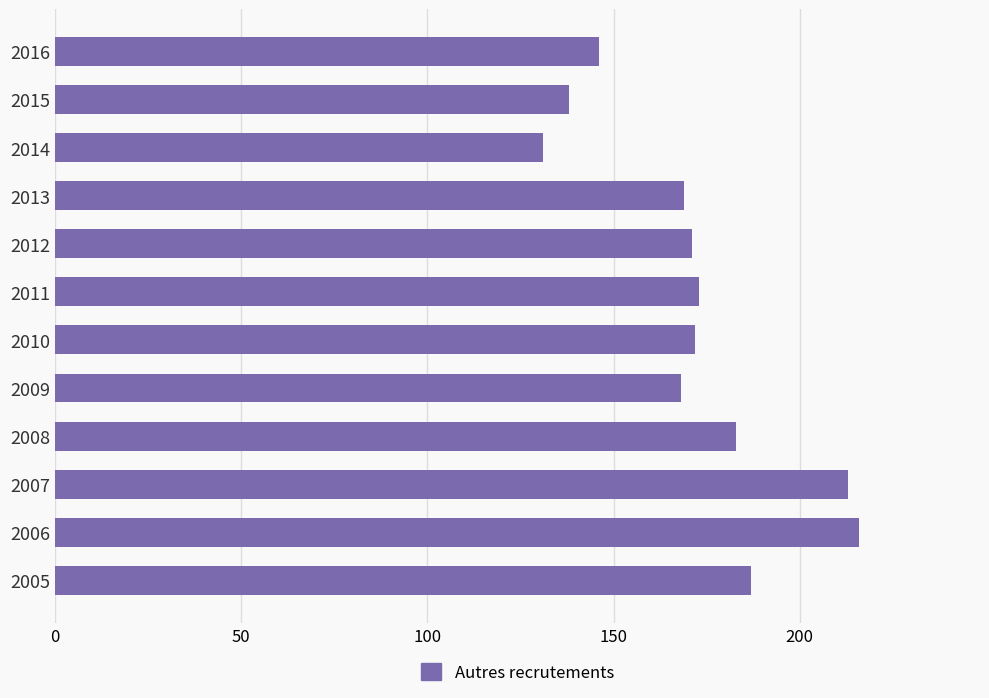

At which category does the chart reach its peak across all series?

2006